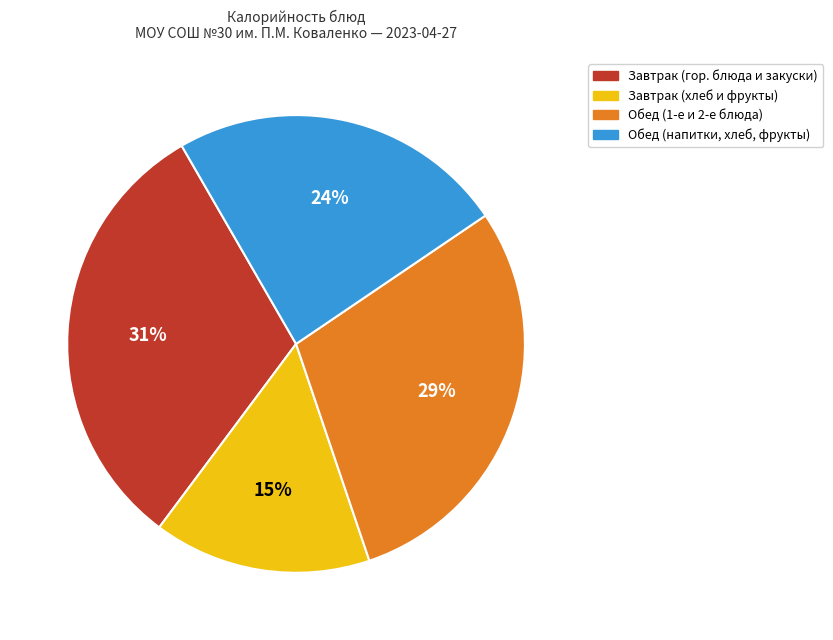

True or false: Обед (1-е и 2-е блюда) accounts for 43% of the total.

False